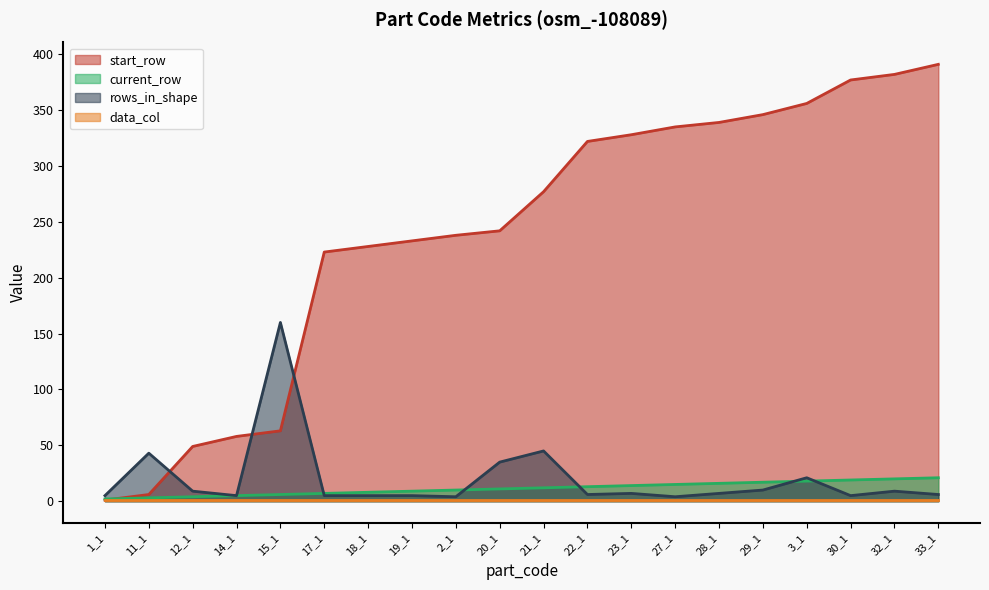

What is the greatest value displayed?

391